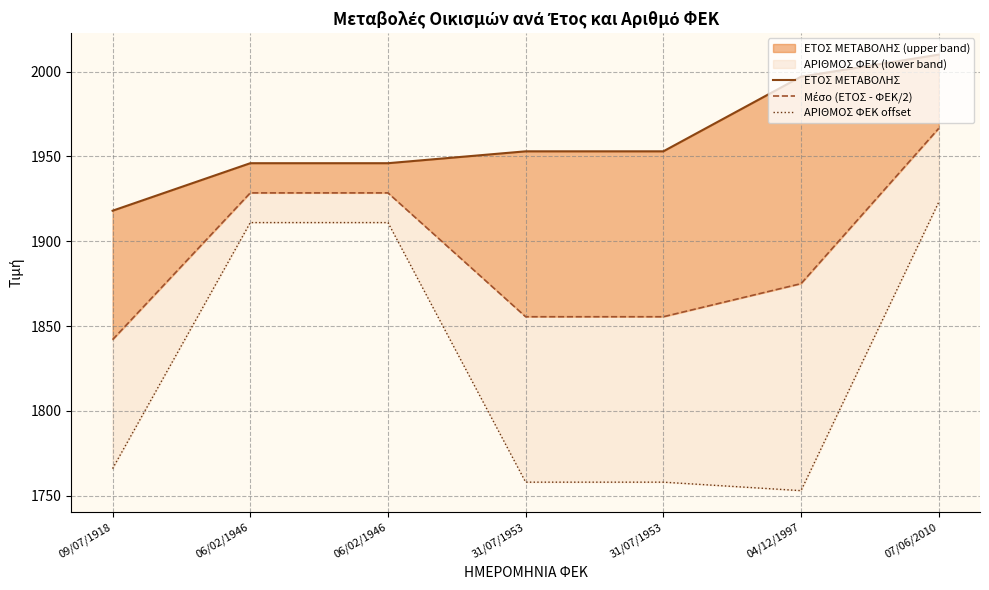

Reading left to right, extract all data points from this chart.

ΕΤΟΣ ΜΕΤΑΒΟΛΗΣ: 1918.0	1946.0	1946.0	1953.0	1953.0	1997.0	2010.0
Μέσο (ΕΤΟΣ - ΦΕΚ/2): 1842.0	1928.5	1928.5	1855.5	1855.5	1875.0	1966.5
ΑΡΙΘΜΟΣ ΦΕΚ offset: 1766.0	1911.0	1911.0	1758.0	1758.0	1753.0	1923.0